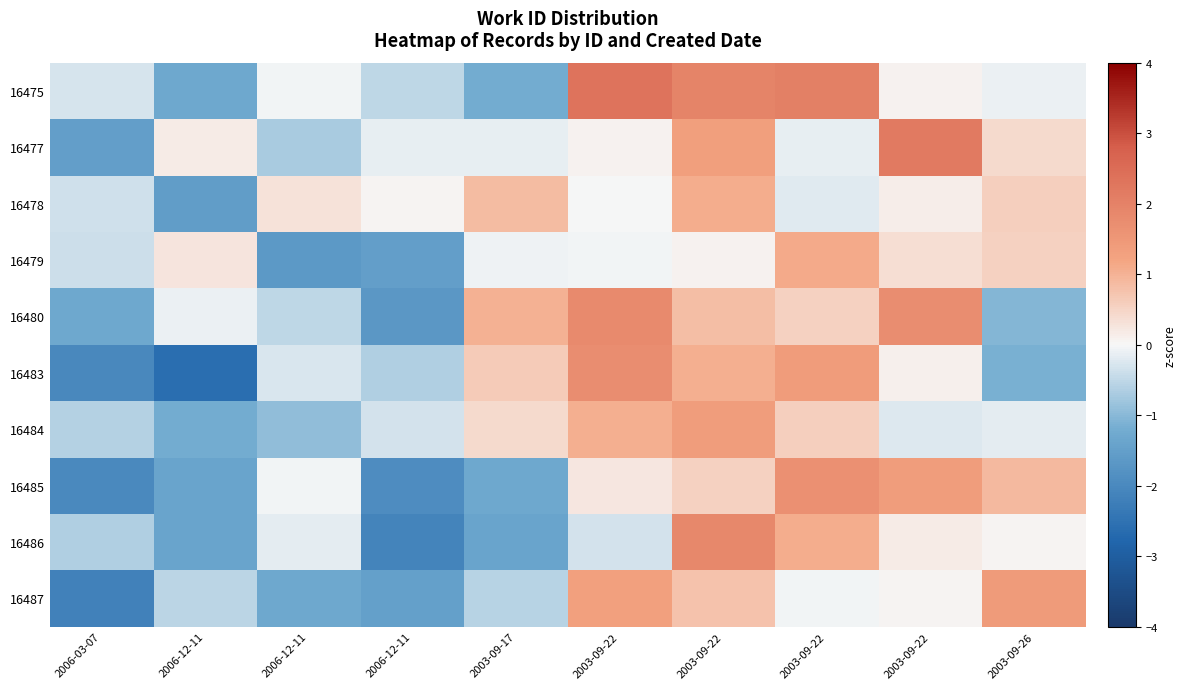

Which series has the widest spread of values?

16483